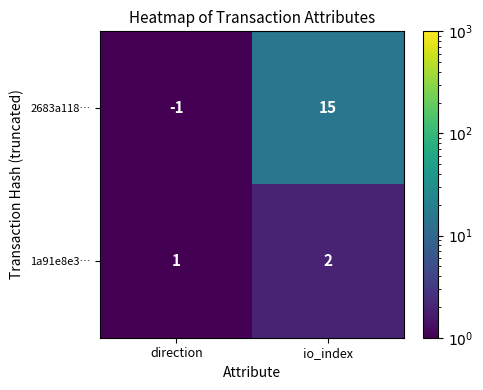

Which category has the highest value across all series?

io_index